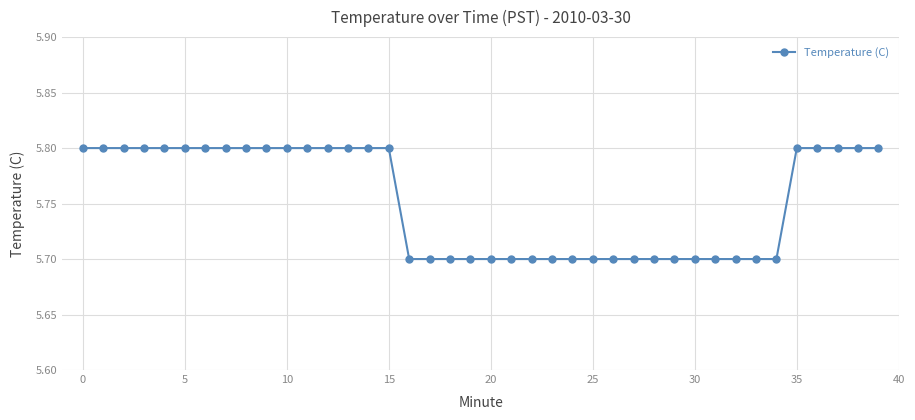

What is the sum of all values?

230.1